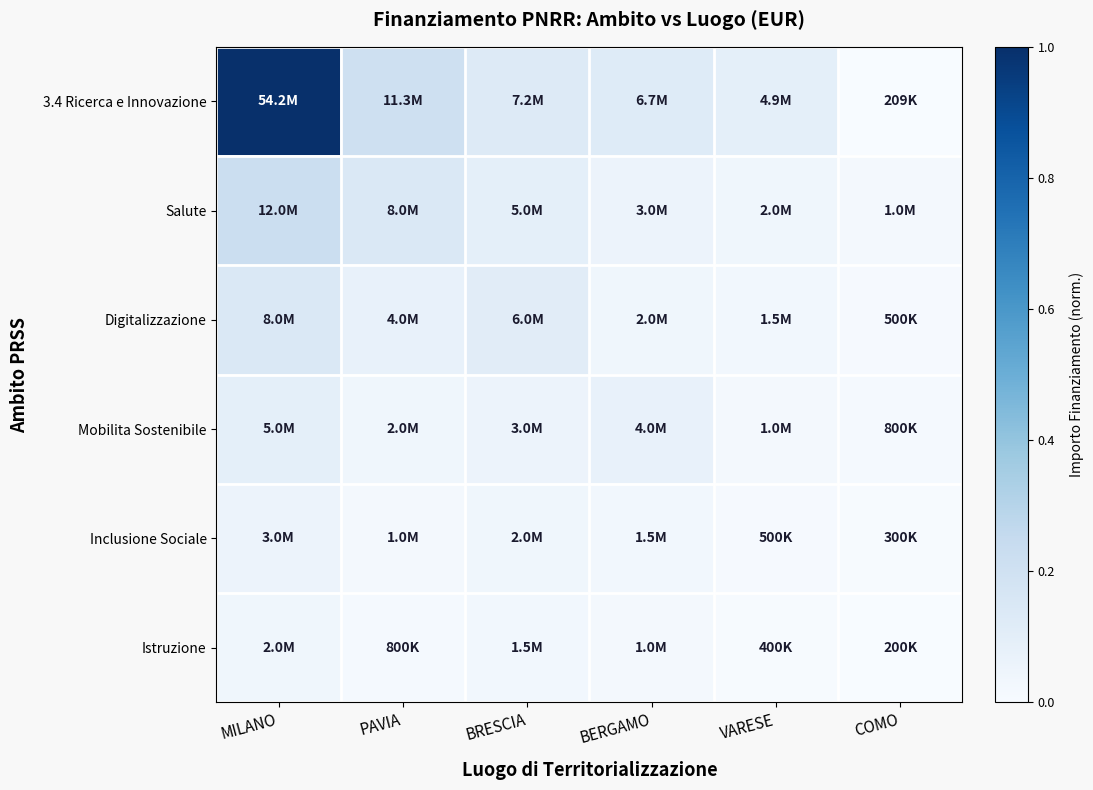

Which has a higher value, PAVIA or BERGAMO?

PAVIA